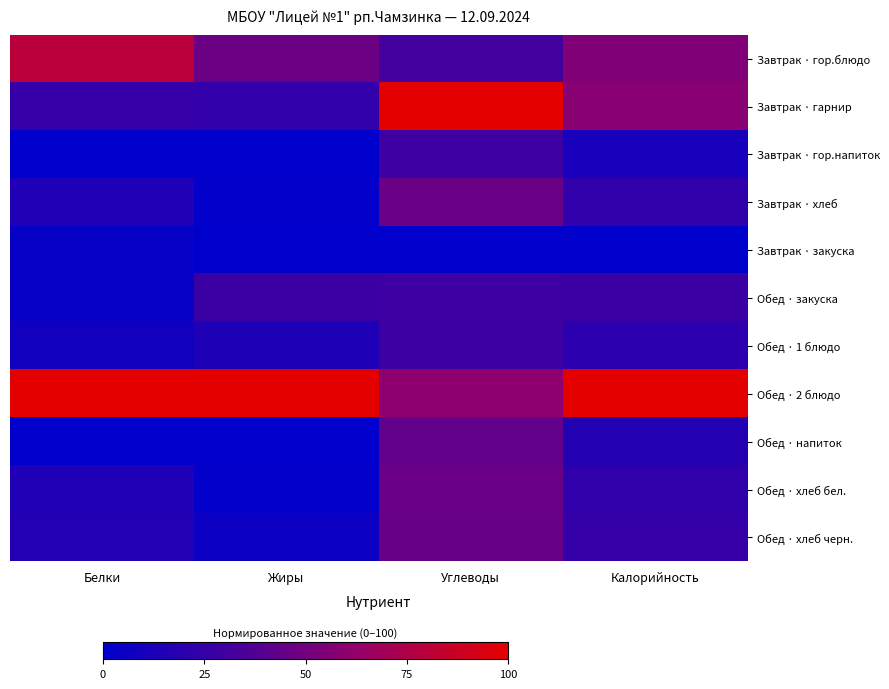

At how many categories does at least one series exceed 62?

4